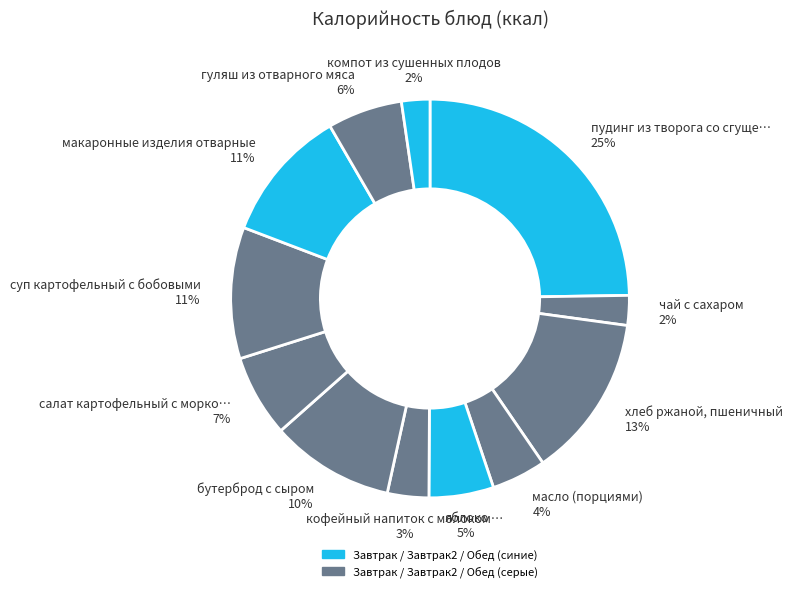

Which category has the smallest portion of the pie?

компот из сушенных плодов